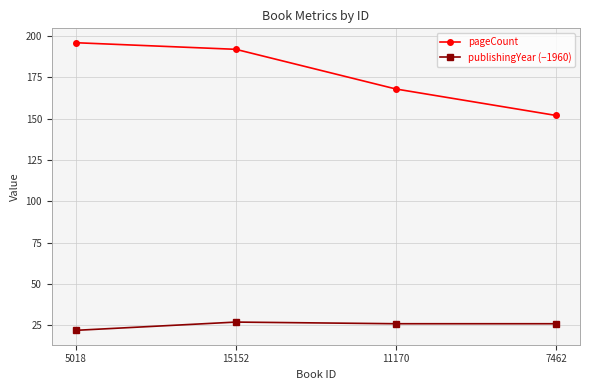

What is the minimum value shown in the chart?

22